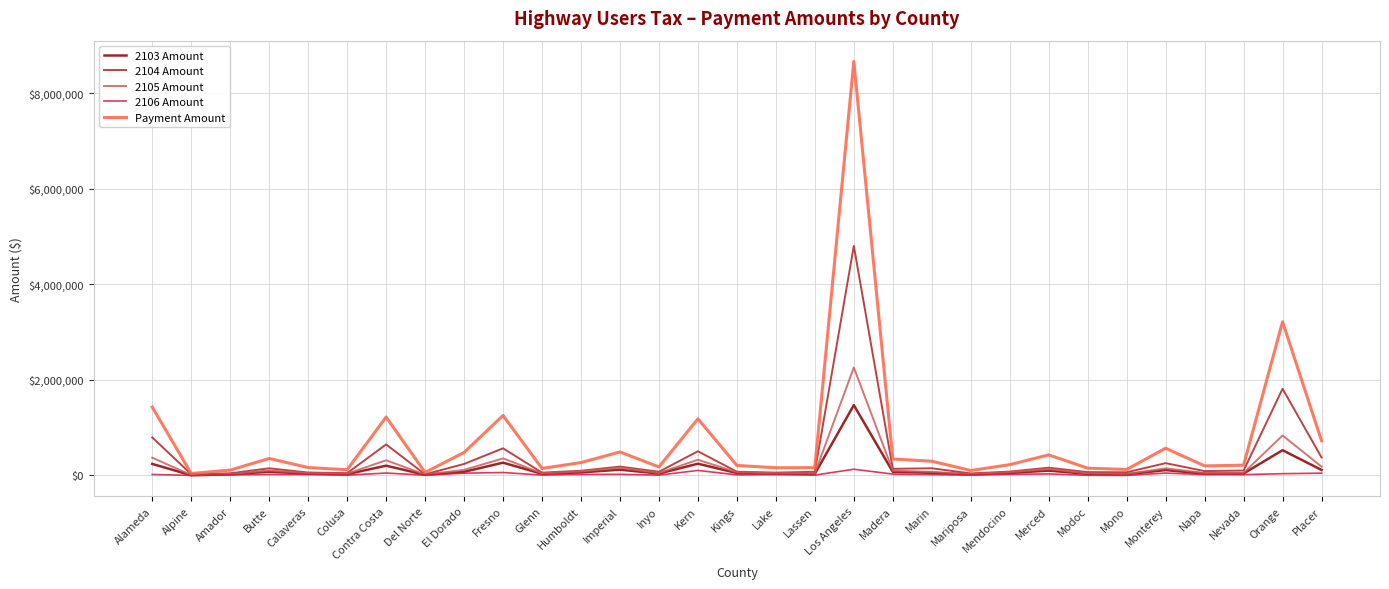

What position from the left is Butte?

4